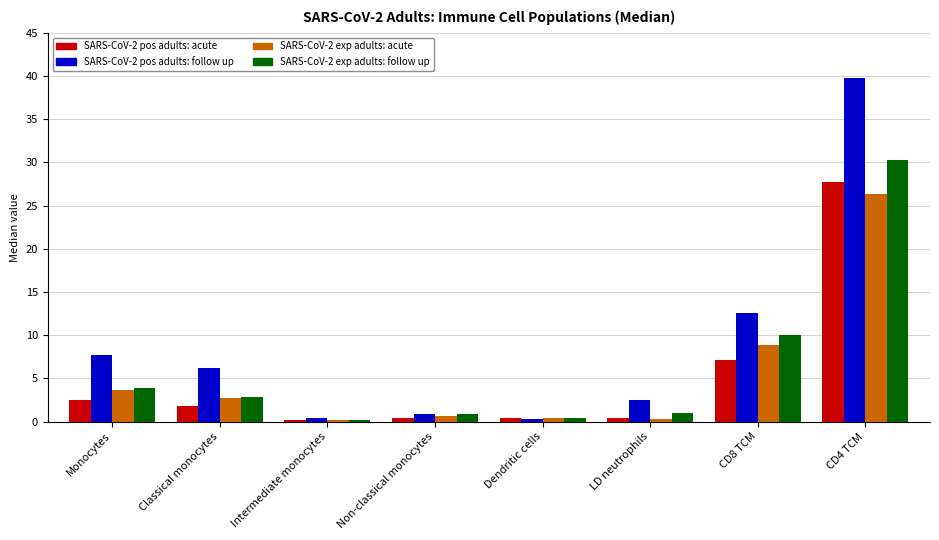

What is the total value across all series at CD4 TCM?

124.0